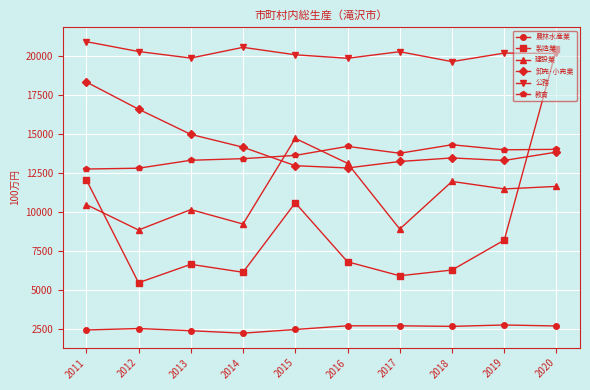

Which series has the largest range (max minus min)?

製造業